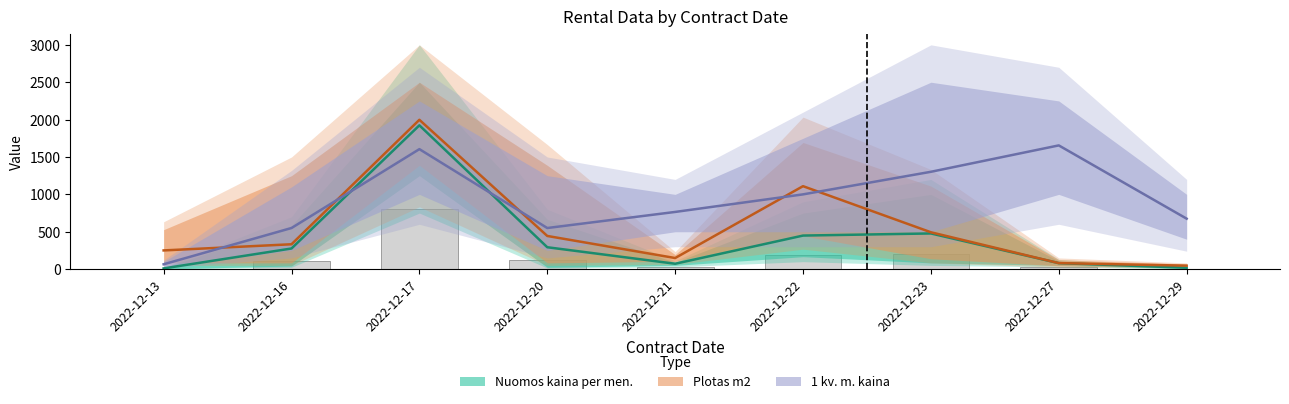

How many values in the 1 kv. m. kaina (mean) series exceed 765?

4